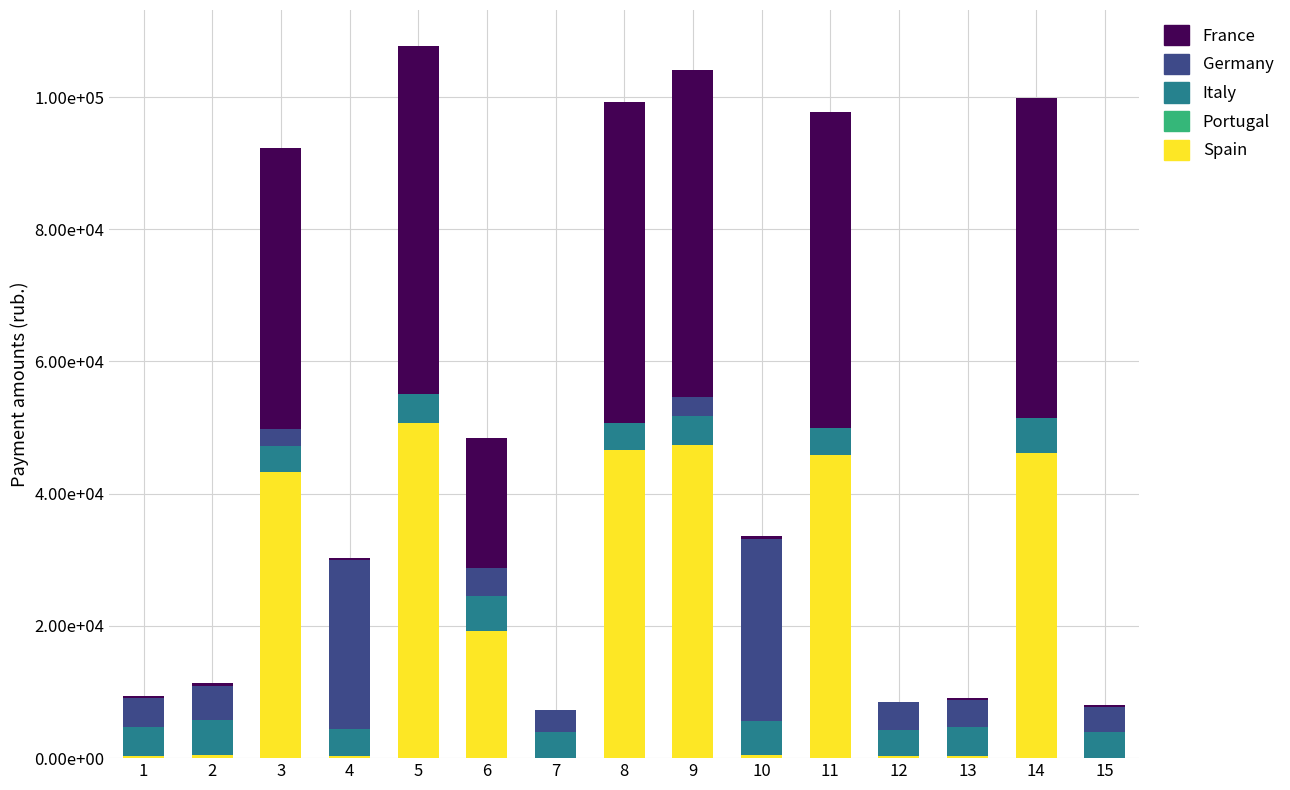

Does the chart contain stacked bars?

Yes